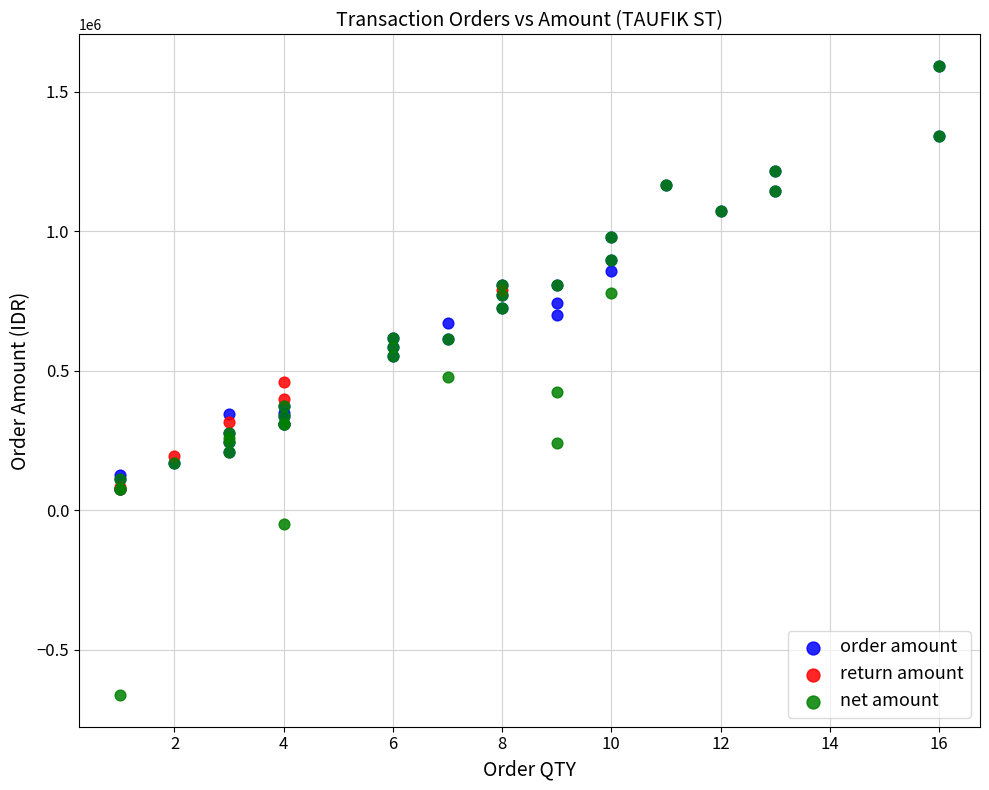

Which series has the largest Y range (max minus min)?

net amount